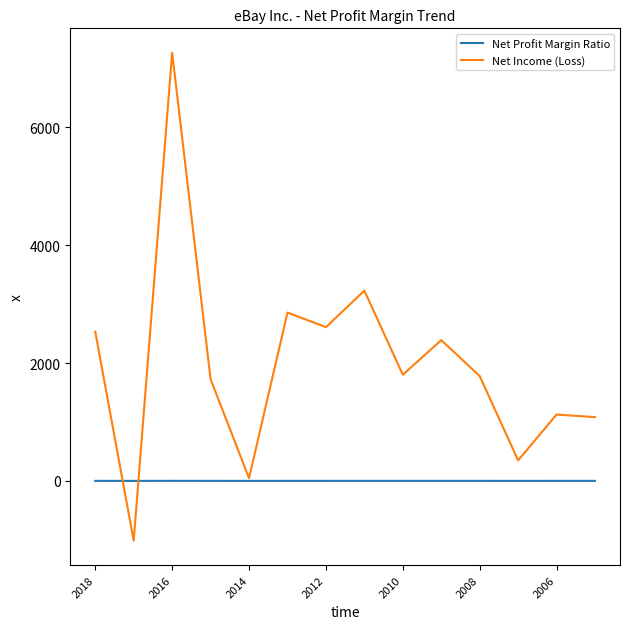

Which series has the largest total across all categories?

Net Income (Loss)